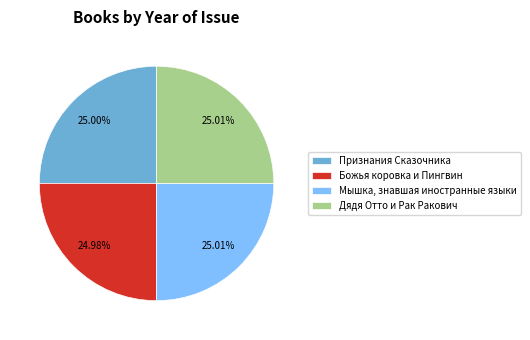

Approximately how many times larger is the value at Признания Сказочника compared to Божья коровка и Пингвин?

1.0